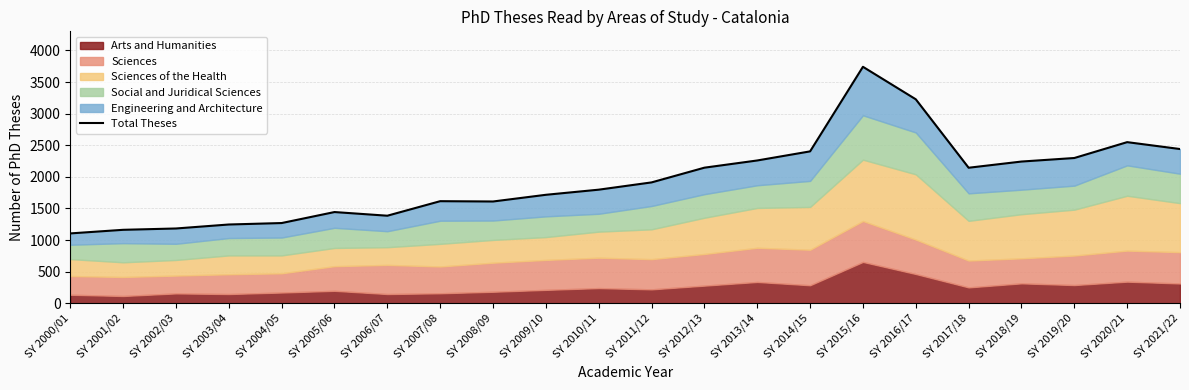

Rank the categories by value from highest to lowest.

SY 2015/16, SY 2016/17, SY 2020/21, SY 2021/22, SY 2014/15, SY 2019/20, SY 2013/14, SY 2018/19, SY 2012/13, SY 2017/18, SY 2011/12, SY 2010/11, SY 2009/10, SY 2007/08, SY 2008/09, SY 2005/06, SY 2006/07, SY 2004/05, SY 2003/04, SY 2002/03, SY 2001/02, SY 2000/01